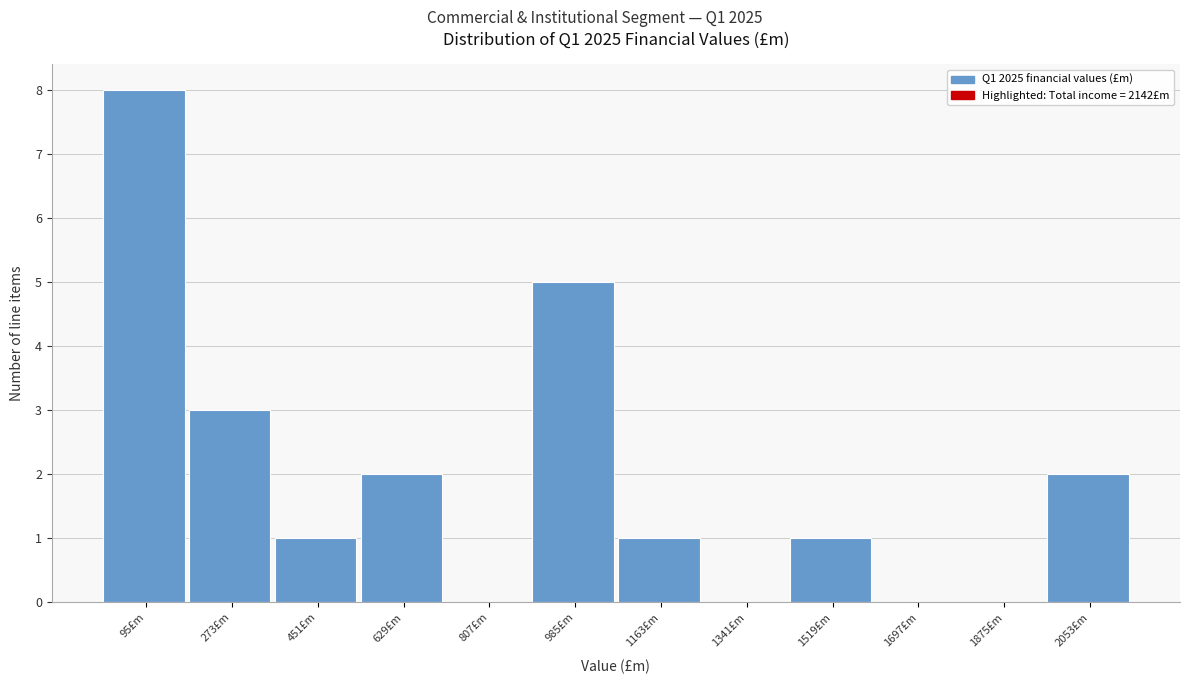

What is the height of the bar covering 1430 to 1608 on the x-axis? Neither the bar edges nor the heights are printed on the chart, so give them approximately, as read against the axes.

1